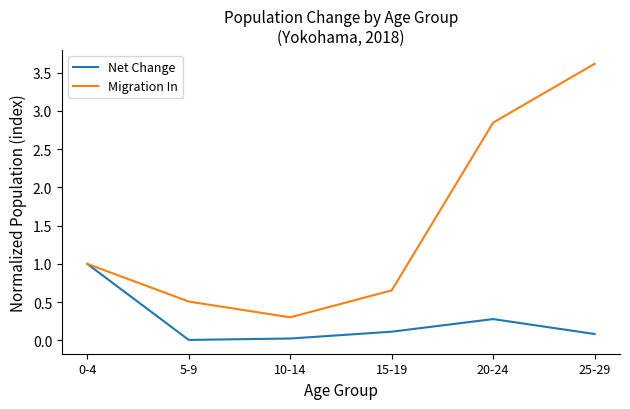

What is the maximum value shown in the chart?

3.6